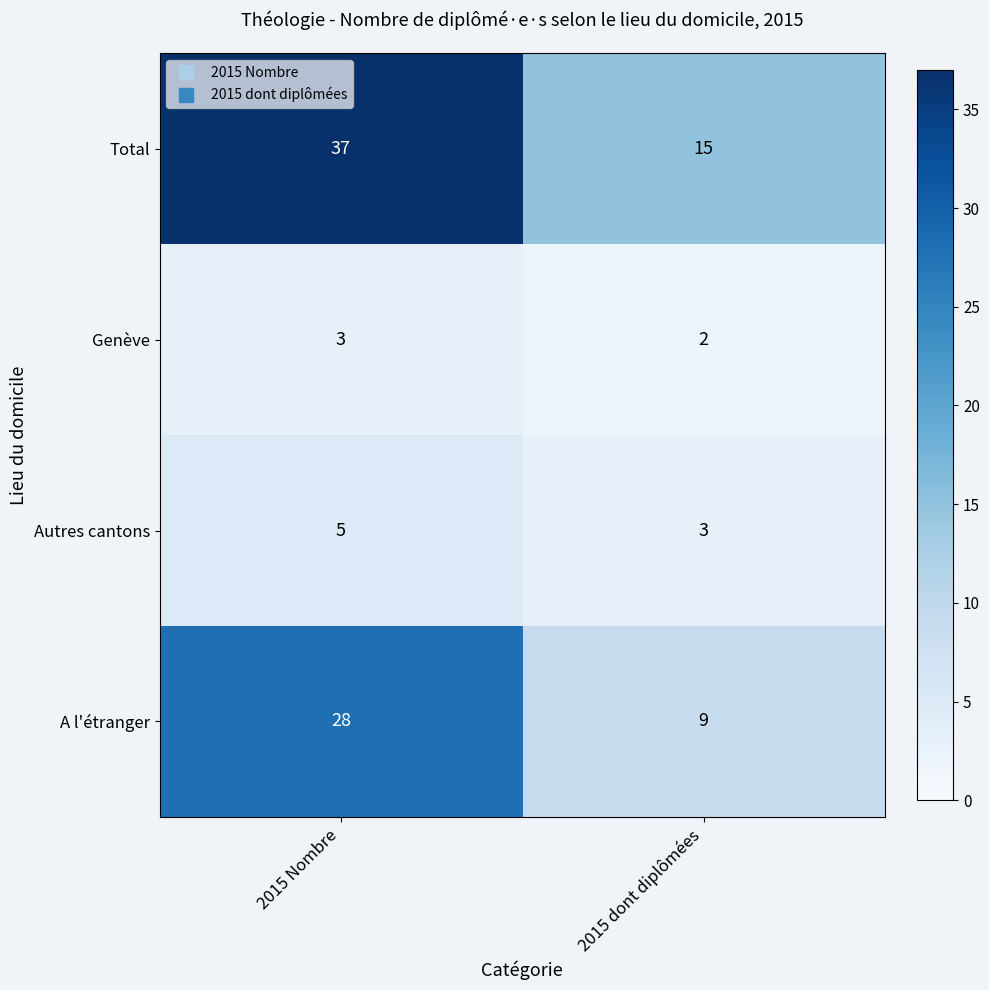

Where is A l'étranger nearest to the value 18?

2015 dont diplômées